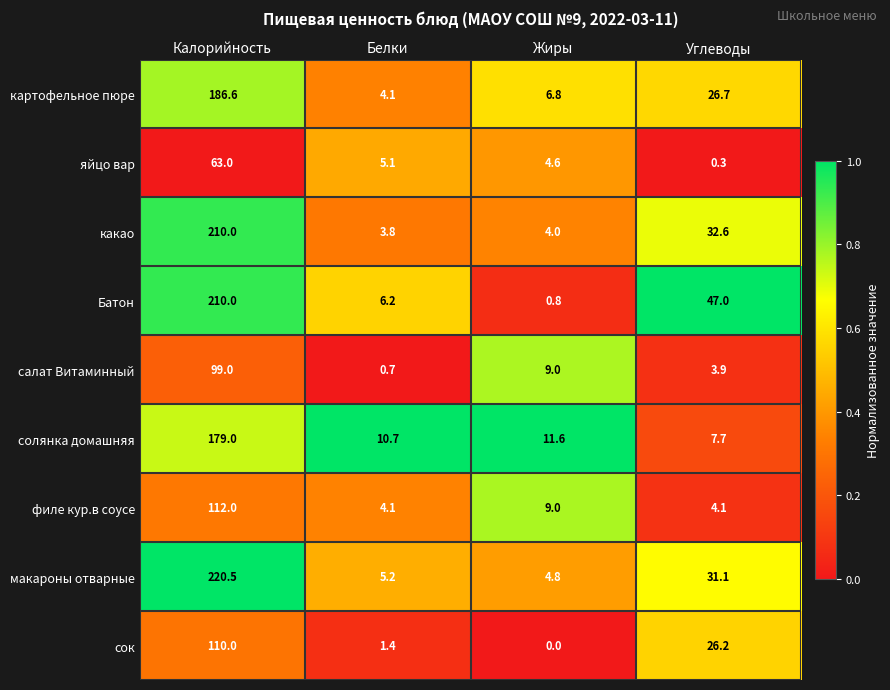

The филе кур.в соусе series shows 156.8 at Калорийность. True or false?

False